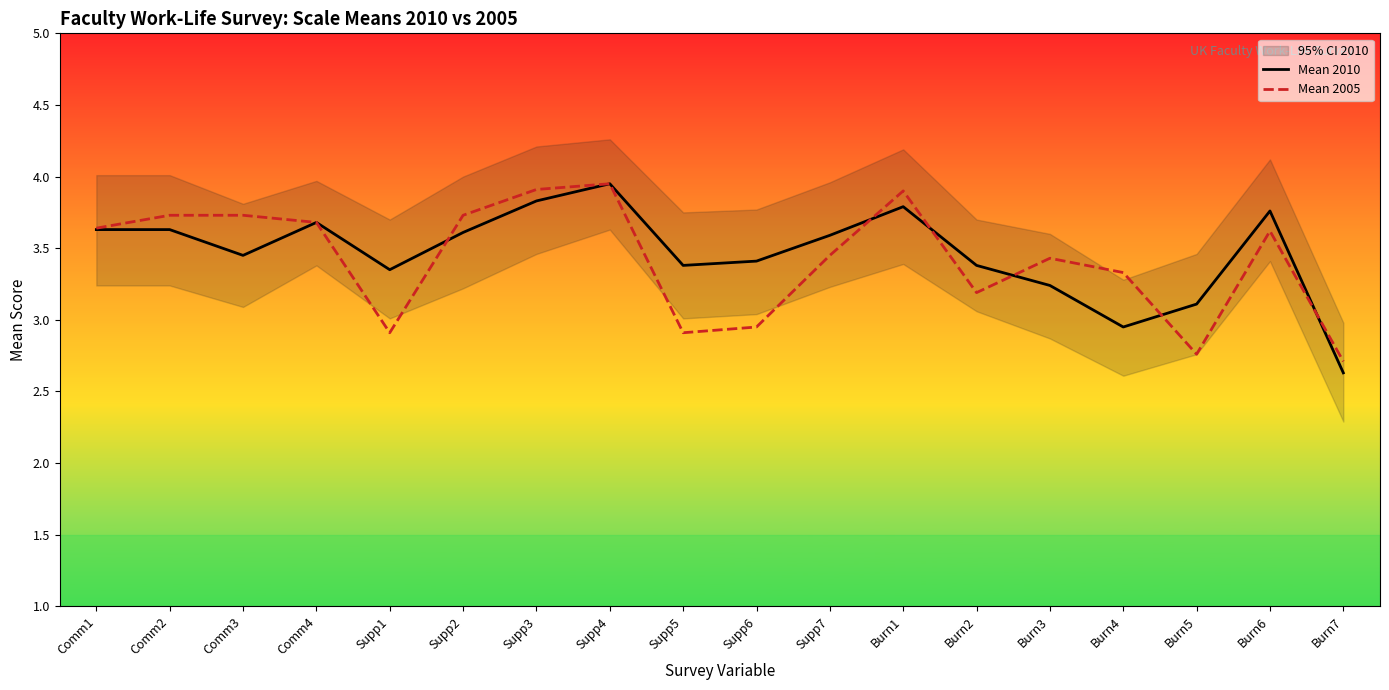

What is the sum of the Mean 2005 values at Burn4 and Supp5?

6.2